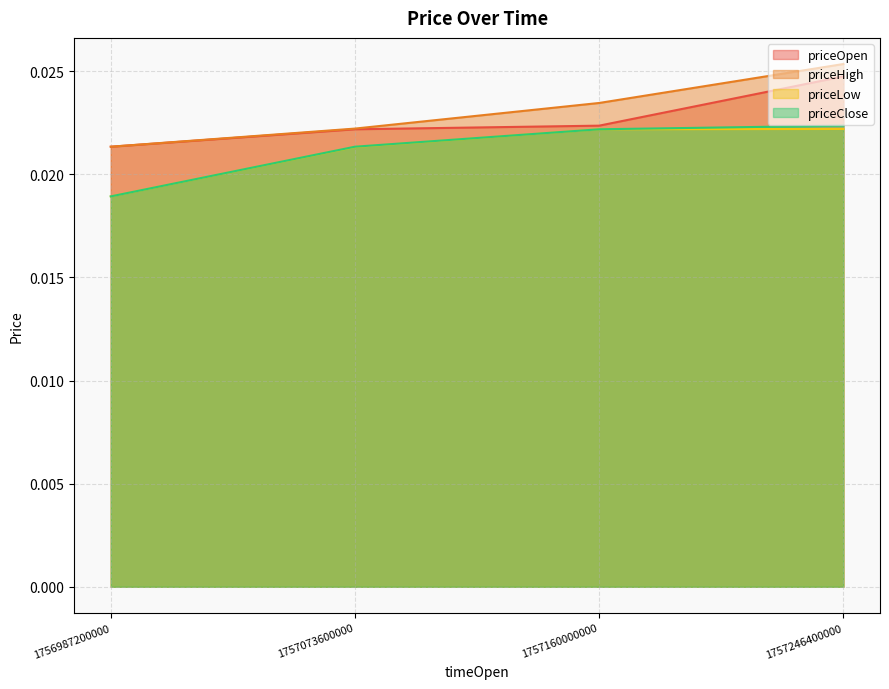

Is the value of priceLow at 1757160000000 greater than the value of priceOpen at 1757073600000?

No